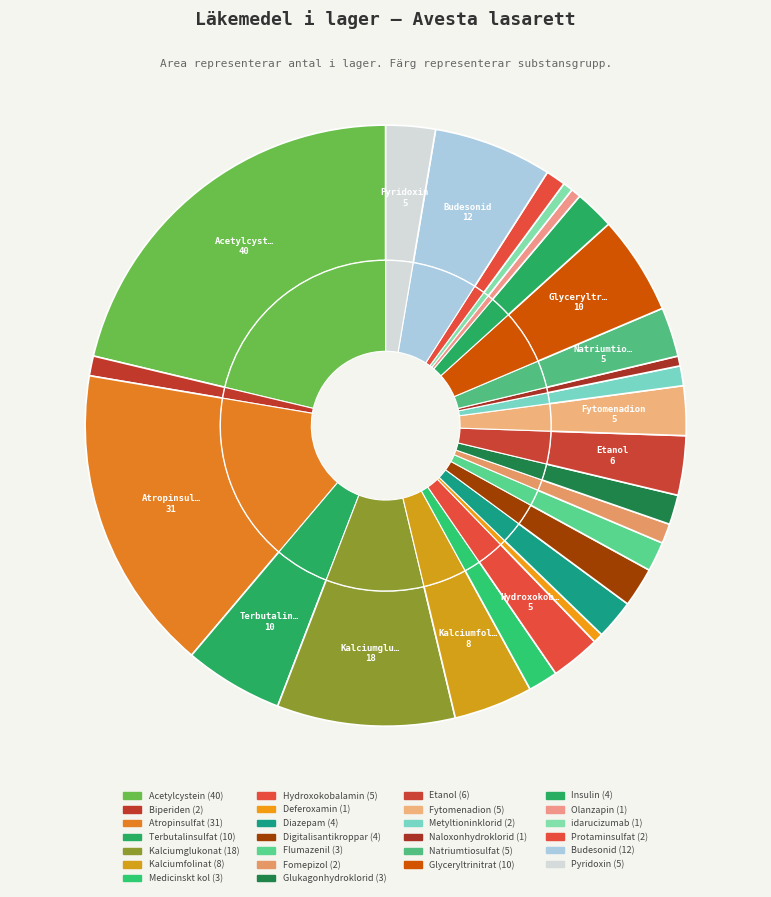

To the nearest percent, what is the difference between the Flumazenil and Fytomenadion slice percentages?

1%